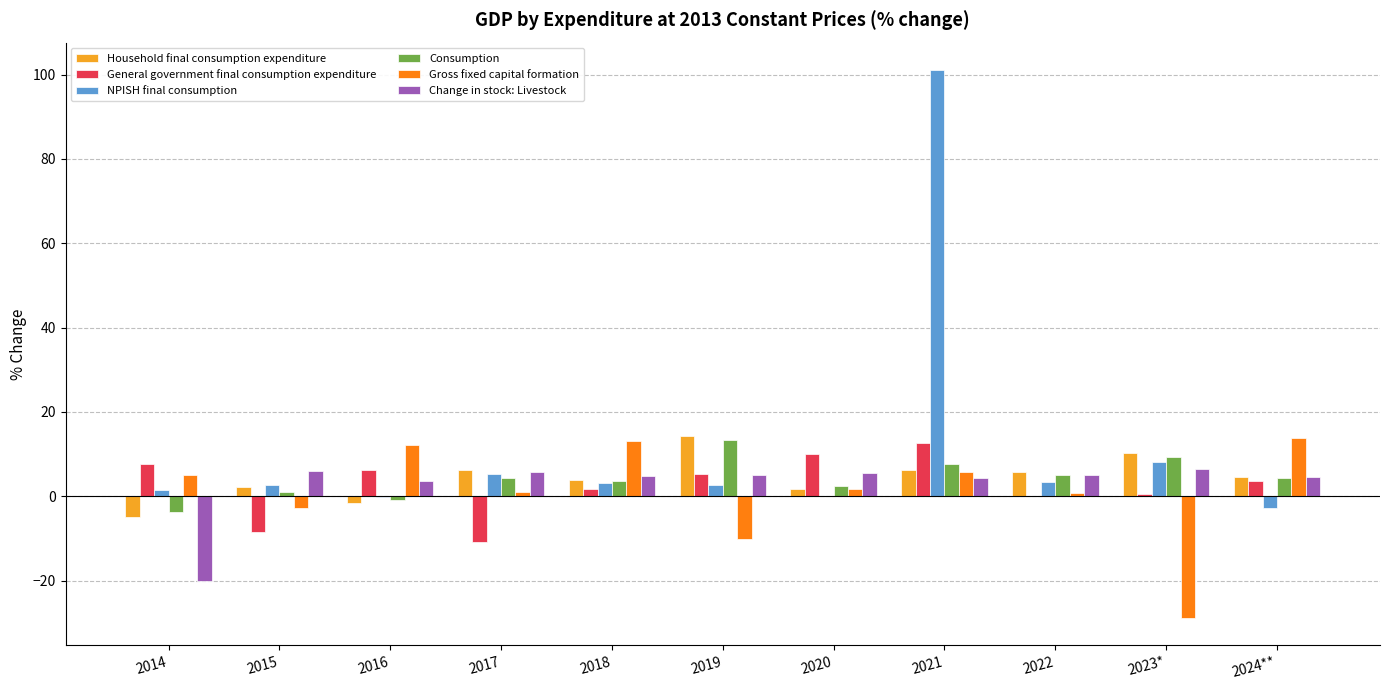

What is the total value across all series at 2018?

30.5